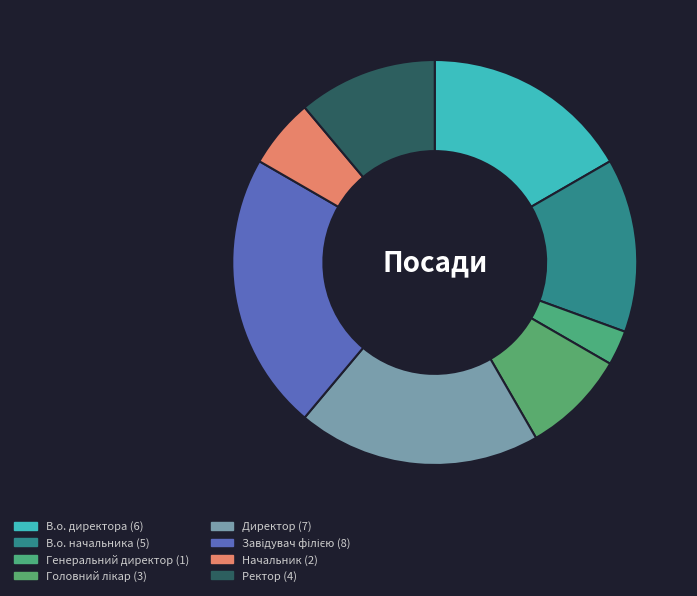

What is the total percentage of Директор and Генеральний директор?

22.2%